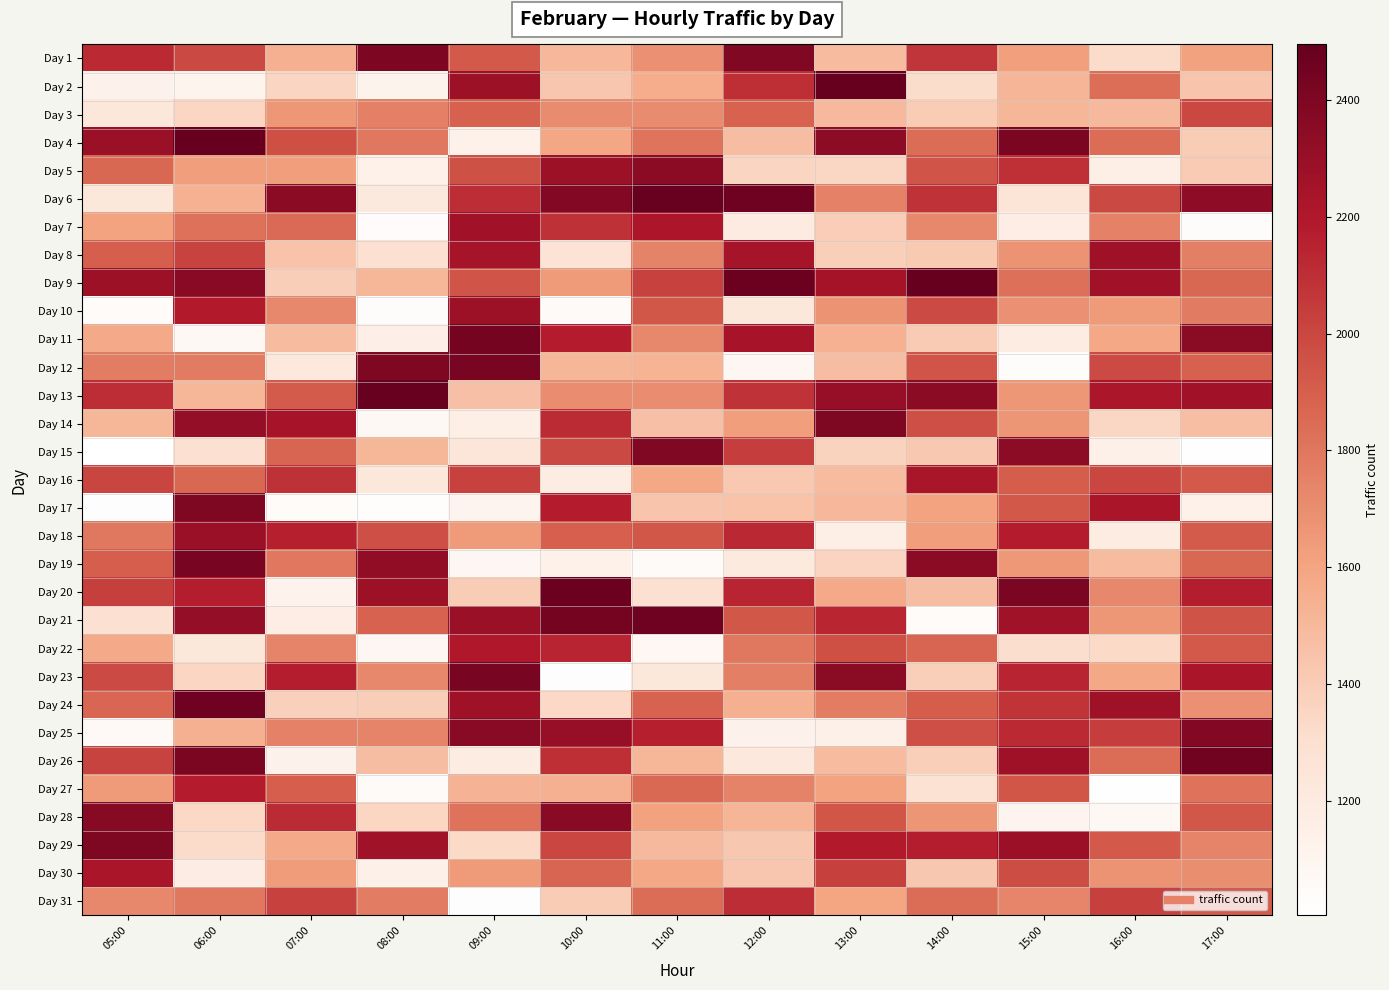

Reading right to left, what are all the values shown in this chart?

Day 1: 17:00=1612	16:00=1326	15:00=1626	14:00=2075	13:00=1486	12:00=2391	11:00=1687	10:00=1505	09:00=1921	08:00=2408	07:00=1544	06:00=1989	05:00=2117
Day 2: 17:00=1439	16:00=1836	15:00=1519	14:00=1317	13:00=2493	12:00=2103	11:00=1559	10:00=1432	09:00=2277	08:00=1115	07:00=1354	06:00=1109	05:00=1128
Day 3: 17:00=1997	16:00=1493	15:00=1513	14:00=1405	13:00=1495	12:00=1889	11:00=1709	10:00=1710	09:00=1892	08:00=1758	07:00=1662	06:00=1350	05:00=1228
Day 4: 17:00=1403	16:00=1838	15:00=2416	14:00=1839	13:00=2339	12:00=1479	11:00=1811	10:00=1592	09:00=1138	08:00=1793	07:00=1964	06:00=2496	05:00=2295
Day 5: 17:00=1410	16:00=1163	15:00=2098	14:00=1947	13:00=1346	12:00=1355	11:00=2348	10:00=2275	09:00=1959	08:00=1136	07:00=1631	06:00=1631	05:00=1866
Day 6: 17:00=2338	16:00=1989	15:00=1261	14:00=2086	13:00=1755	12:00=2464	11:00=2487	10:00=2382	09:00=2109	08:00=1208	07:00=2348	06:00=1536	05:00=1234
Day 7: 17:00=1029	16:00=1753	15:00=1171	14:00=1727	13:00=1395	12:00=1195	11:00=2211	10:00=2091	09:00=2259	08:00=1037	07:00=1851	06:00=1825	05:00=1608
Day 8: 17:00=1765	16:00=2274	15:00=1675	14:00=1414	13:00=1385	12:00=2243	11:00=1746	10:00=1266	09:00=2243	08:00=1283	07:00=1451	06:00=2014	05:00=1903
Day 9: 17:00=1861	16:00=2261	15:00=1827	14:00=2493	13:00=2247	12:00=2468	11:00=2018	10:00=1639	09:00=1942	08:00=1511	07:00=1392	06:00=2360	05:00=2275
Day 10: 17:00=1784	16:00=1649	15:00=1690	14:00=1988	13:00=1677	12:00=1233	11:00=1936	10:00=1044	09:00=2278	08:00=1028	07:00=1729	06:00=2191	05:00=1039
Day 11: 17:00=2355	16:00=1581	15:00=1187	14:00=1407	13:00=1534	12:00=2235	11:00=1721	10:00=2181	09:00=2434	08:00=1155	07:00=1487	06:00=1069	05:00=1569
Day 12: 17:00=1892	16:00=1988	15:00=1028	14:00=1943	13:00=1478	12:00=1086	11:00=1526	10:00=1514	09:00=2426	08:00=2401	07:00=1224	06:00=1782	05:00=1773
Day 13: 17:00=2257	16:00=2218	15:00=1662	14:00=2348	13:00=2305	12:00=2083	11:00=1706	10:00=1703	09:00=1459	08:00=2488	07:00=1916	06:00=1511	05:00=2108
Day 14: 17:00=1471	16:00=1343	15:00=1665	14:00=1970	13:00=2398	12:00=1629	11:00=1469	10:00=2115	09:00=1164	08:00=1063	07:00=2239	06:00=2319	05:00=1512
Day 15: 17:00=1011	16:00=1144	15:00=2344	14:00=1422	13:00=1366	12:00=2040	11:00=2390	10:00=1993	09:00=1238	08:00=1512	07:00=1874	06:00=1283	05:00=1003
Day 16: 17:00=1919	16:00=2001	15:00=1907	14:00=2232	13:00=1486	12:00=1422	11:00=1585	10:00=1186	09:00=2023	08:00=1228	07:00=2088	06:00=1864	05:00=2007
Day 17: 17:00=1136	16:00=2223	15:00=1925	14:00=1605	13:00=1506	12:00=1452	11:00=1445	10:00=2178	09:00=1107	08:00=1024	07:00=1039	06:00=2400	05:00=1016
Day 18: 17:00=1915	16:00=1185	15:00=2178	14:00=1630	13:00=1166	12:00=2124	11:00=1931	10:00=1899	09:00=1650	08:00=1966	07:00=2166	06:00=2291	05:00=1794
Day 19: 17:00=1866	16:00=1483	15:00=1654	14:00=2346	13:00=1364	12:00=1203	11:00=1045	10:00=1132	09:00=1089	08:00=2332	07:00=1799	06:00=2424	05:00=1904
Day 20: 17:00=2173	16:00=1721	15:00=2411	14:00=1476	13:00=1578	12:00=2146	11:00=1287	10:00=2468	09:00=1400	08:00=2277	07:00=1123	06:00=2174	05:00=2035
Day 21: 17:00=1949	16:00=1660	15:00=2265	14:00=1043	13:00=2138	12:00=1936	11:00=2465	10:00=2437	09:00=2292	08:00=1884	07:00=1171	06:00=2321	05:00=1288
Day 22: 17:00=1920	16:00=1332	15:00=1312	14:00=1874	13:00=1960	12:00=1795	11:00=1073	10:00=2143	09:00=2203	08:00=1089	07:00=1742	06:00=1235	05:00=1577
Day 23: 17:00=2223	16:00=1583	15:00=2144	14:00=1383	13:00=2352	12:00=1762	11:00=1227	10:00=1015	09:00=2426	08:00=1728	07:00=2170	06:00=1349	05:00=1987
Day 24: 17:00=1688	16:00=2269	15:00=2079	14:00=1911	13:00=1774	12:00=1541	11:00=1886	10:00=1336	09:00=2270	08:00=1390	07:00=1380	06:00=2459	05:00=1868
Day 25: 17:00=2380	16:00=2038	15:00=2120	14:00=1966	13:00=1146	12:00=1131	11:00=2167	10:00=2308	09:00=2360	08:00=1740	07:00=1753	06:00=1541	05:00=1058
Day 26: 17:00=2453	16:00=1842	15:00=2271	14:00=1385	13:00=1484	12:00=1222	11:00=1513	10:00=2104	09:00=1184	08:00=1477	07:00=1128	06:00=2412	05:00=2016
Day 27: 17:00=1817	16:00=1013	15:00=1937	14:00=1280	13:00=1605	12:00=1744	11:00=1858	10:00=1541	09:00=1531	08:00=1048	07:00=1904	06:00=2180	05:00=1640
Day 28: 17:00=1934	16:00=1065	15:00=1104	14:00=1665	13:00=1938	12:00=1519	11:00=1613	10:00=2358	09:00=1814	08:00=1350	07:00=2113	06:00=1340	05:00=2363
Day 29: 17:00=1743	16:00=1920	15:00=2282	14:00=2170	13:00=2190	12:00=1423	11:00=1495	10:00=2002	09:00=1335	08:00=2264	07:00=1572	06:00=1324	05:00=2398
Day 30: 17:00=1700	16:00=1674	15:00=1972	14:00=1423	13:00=2024	12:00=1431	11:00=1581	10:00=1872	09:00=1640	08:00=1148	07:00=1633	06:00=1178	05:00=2225
Day 31: 17:00=1914	16:00=2024	15:00=1737	14:00=1846	13:00=1597	12:00=2108	11:00=1845	10:00=1405	09:00=1016	08:00=1777	07:00=2020	06:00=1794	05:00=1726